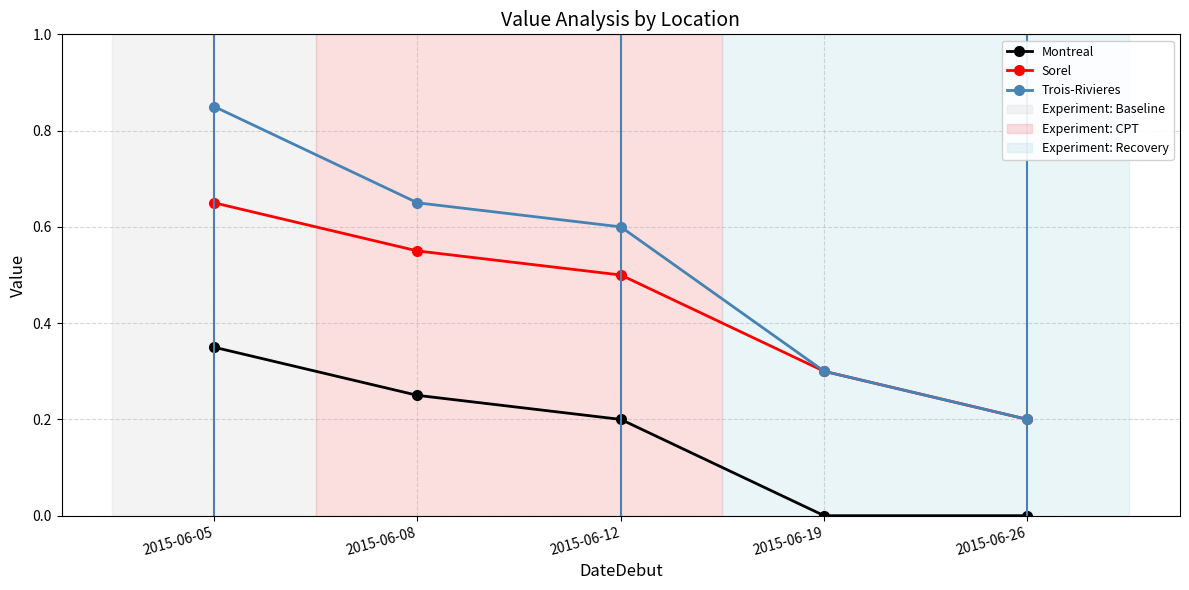

Count the Sorel values in the range 0 to 1.

5